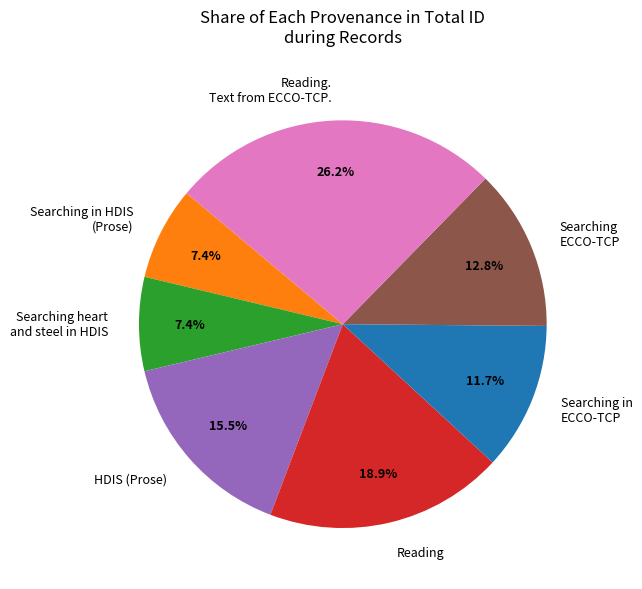

Which category has the biggest portion of the pie?

Reading. Text from ECCO-TCP.